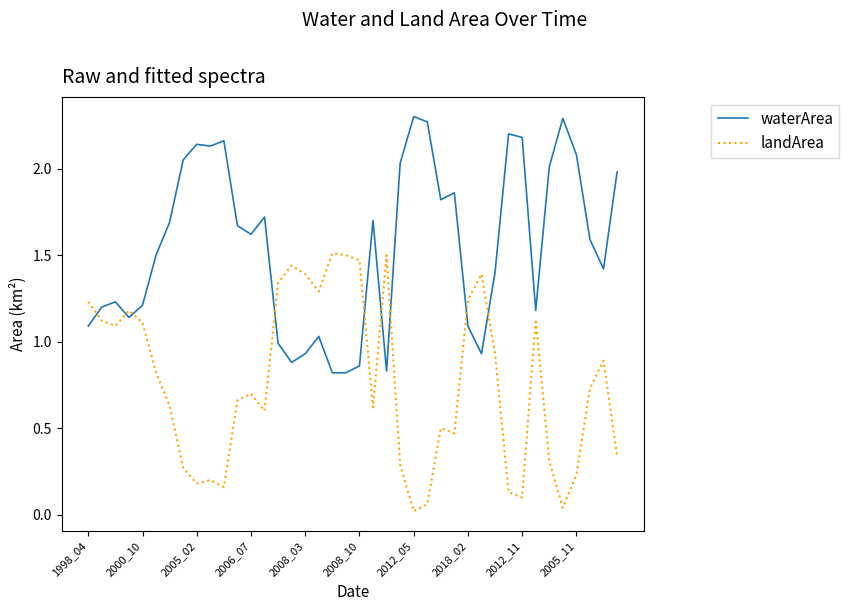

How many categories are shown in the chart?

40